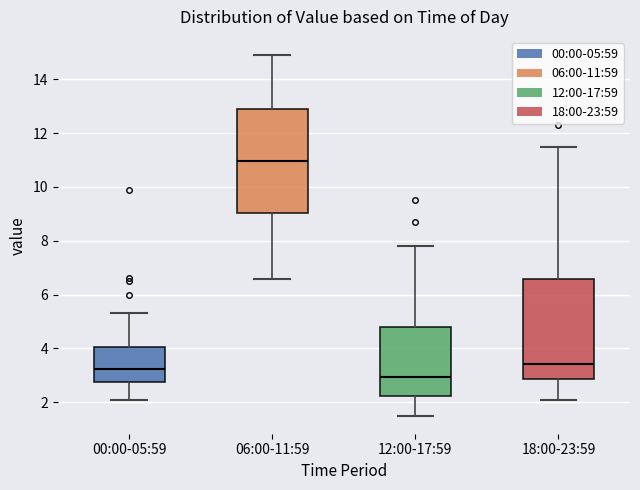

Where does the lower whisker of the box for 18:00-23:59 end on the y-axis? The values are not printed on the chart, so give them approximately, as read against the axis.

2.0